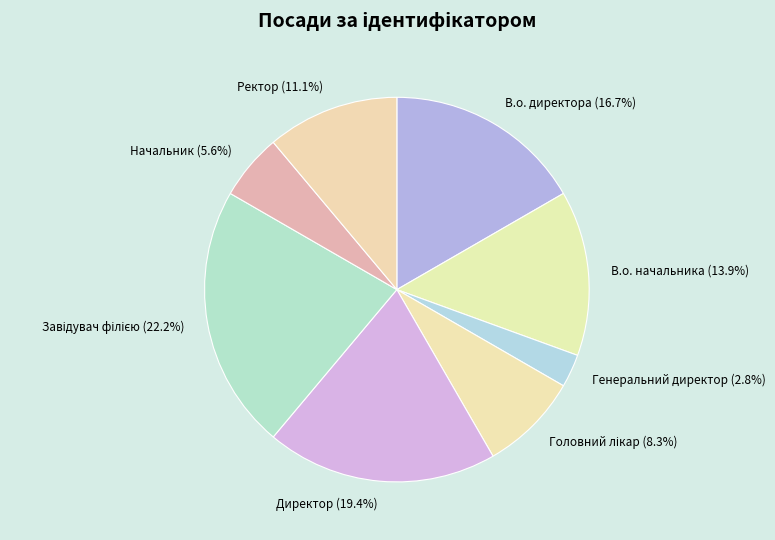

Which slice is the smallest?

Генеральний директор